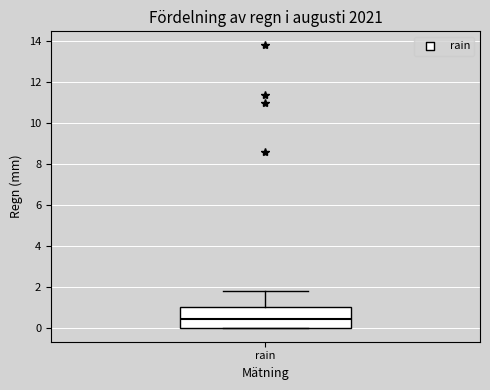

Where is the upper edge of the box for rain on the y-axis? The values are not printed on the chart, so give them approximately, as read against the axis.

1.0